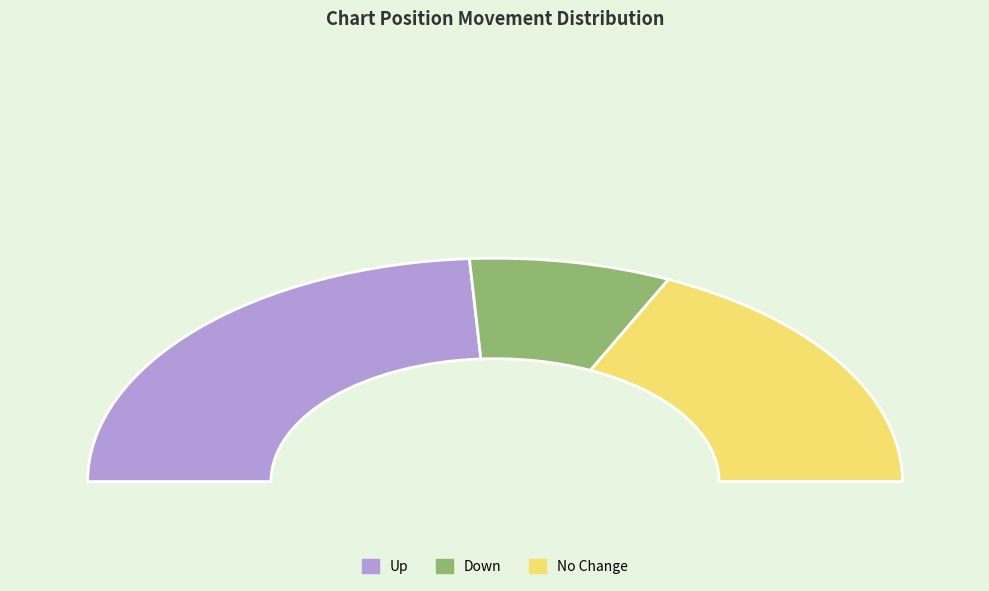

The - slice represents 36% of the pie. True or false?

True